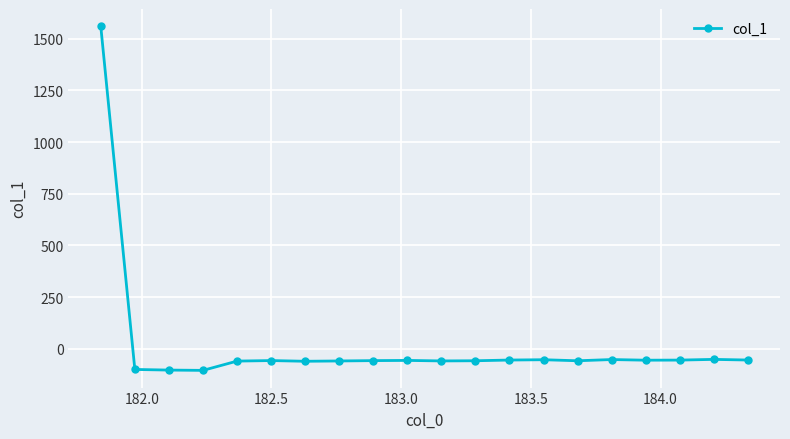

What is the smallest value displayed?

-104.1